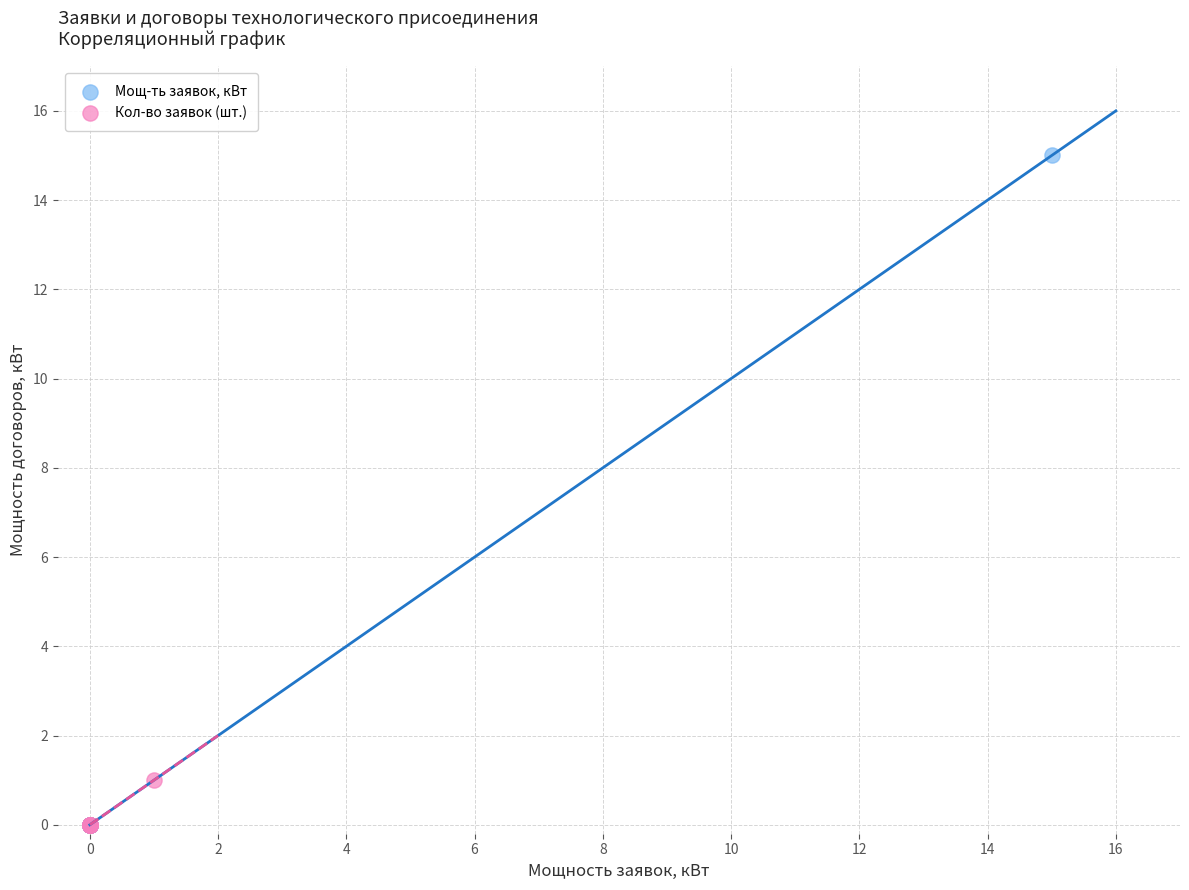

Which series contains the highest Y value?

Мощ-ть заявок, кВт